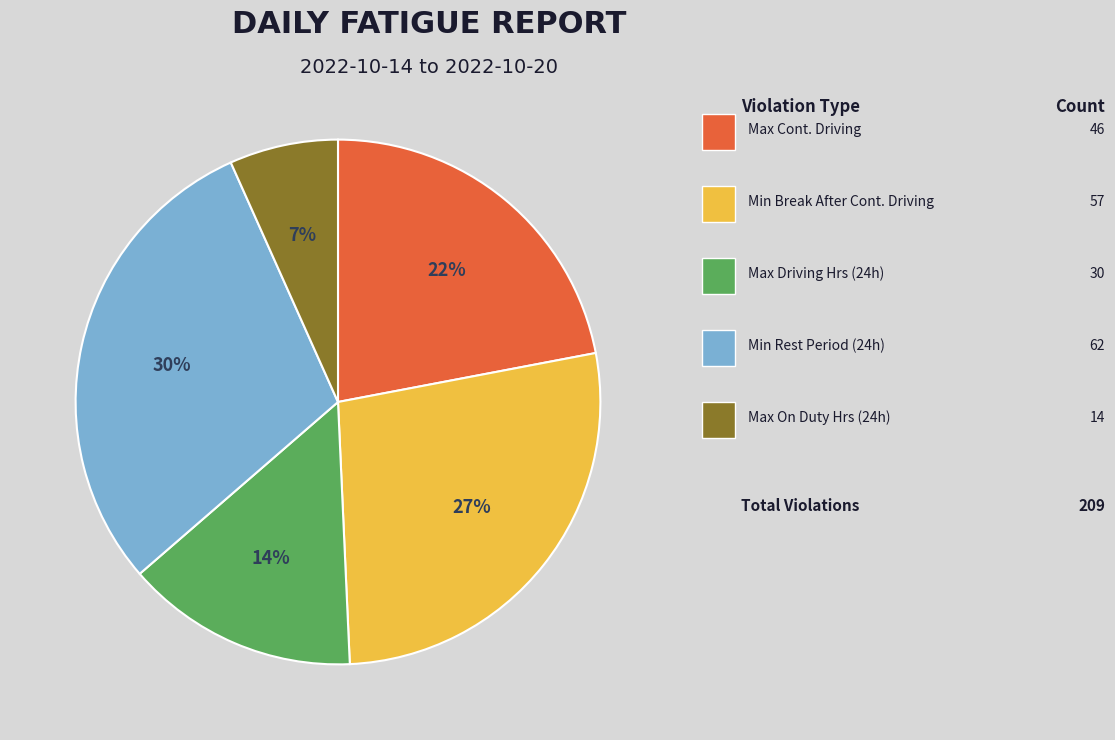

To the nearest percent, what is the difference between the largest and smallest slice percentages?

23%